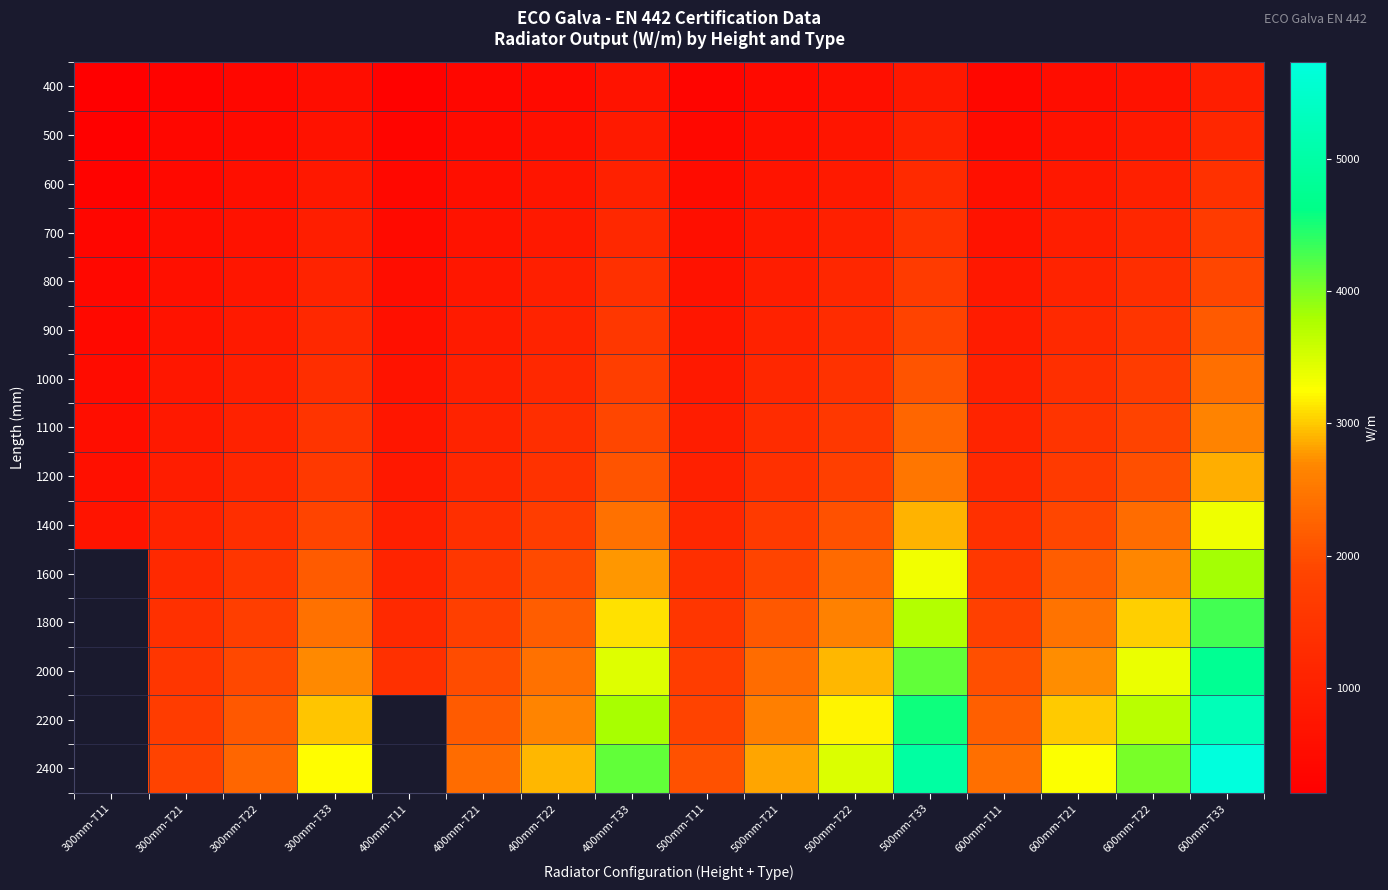

Count the 2000 values in the range 1916 to 3358.

9